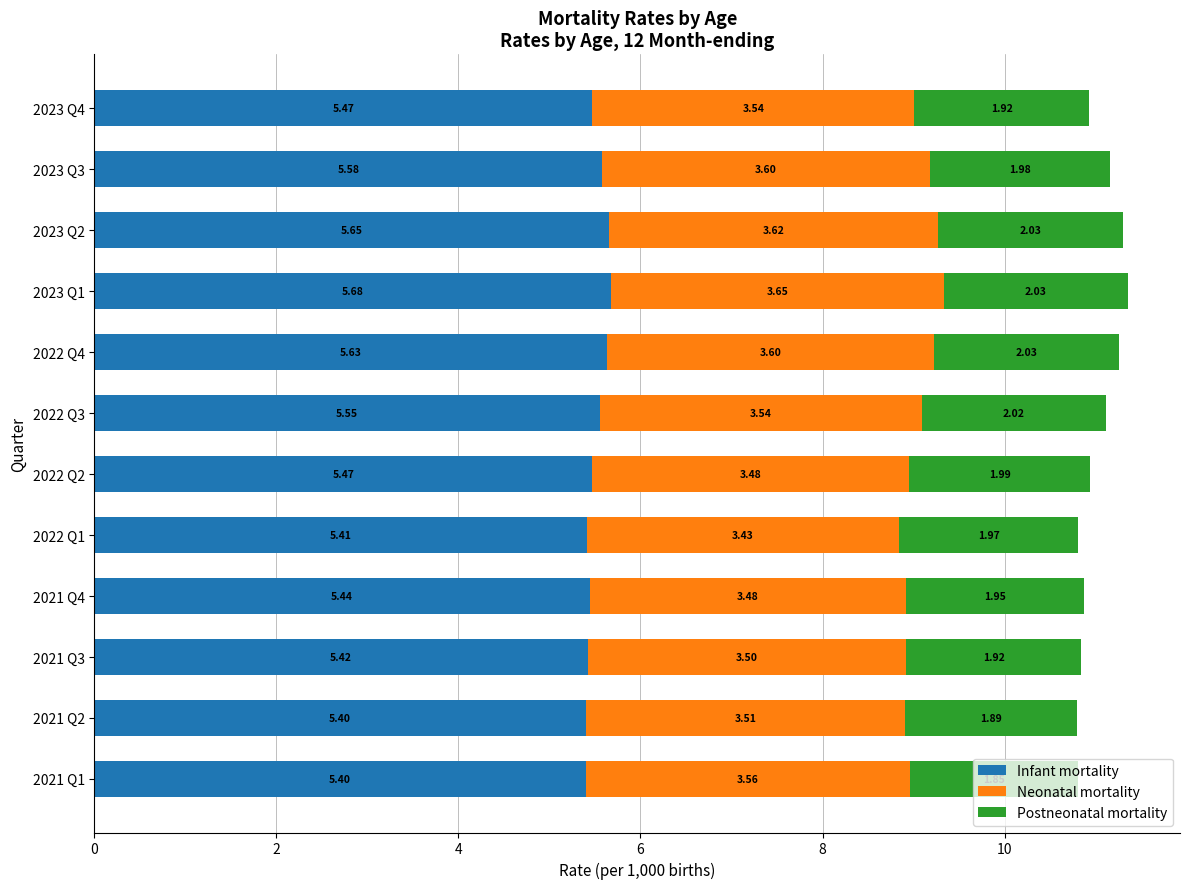

What is the total value across all series at 2023 Q1?

11.4